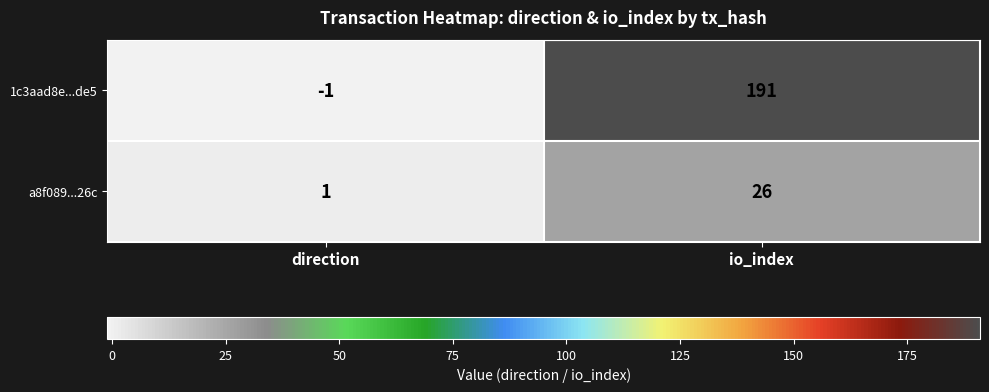

Reading left to right, what are all the values shown in this chart?

1c3aad8e...de5: -1	191
a8f089...26c: 1	26